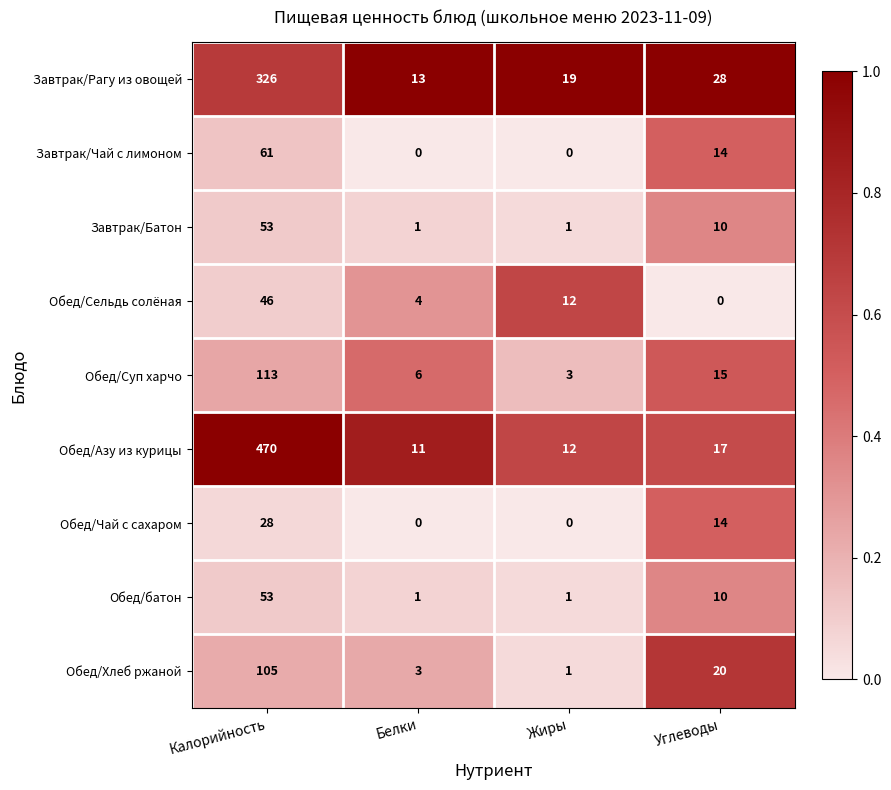

Rank the categories by Обед/Хлеб ржаной value from lowest to highest.

Жиры, Белки, Углеводы, Калорийность